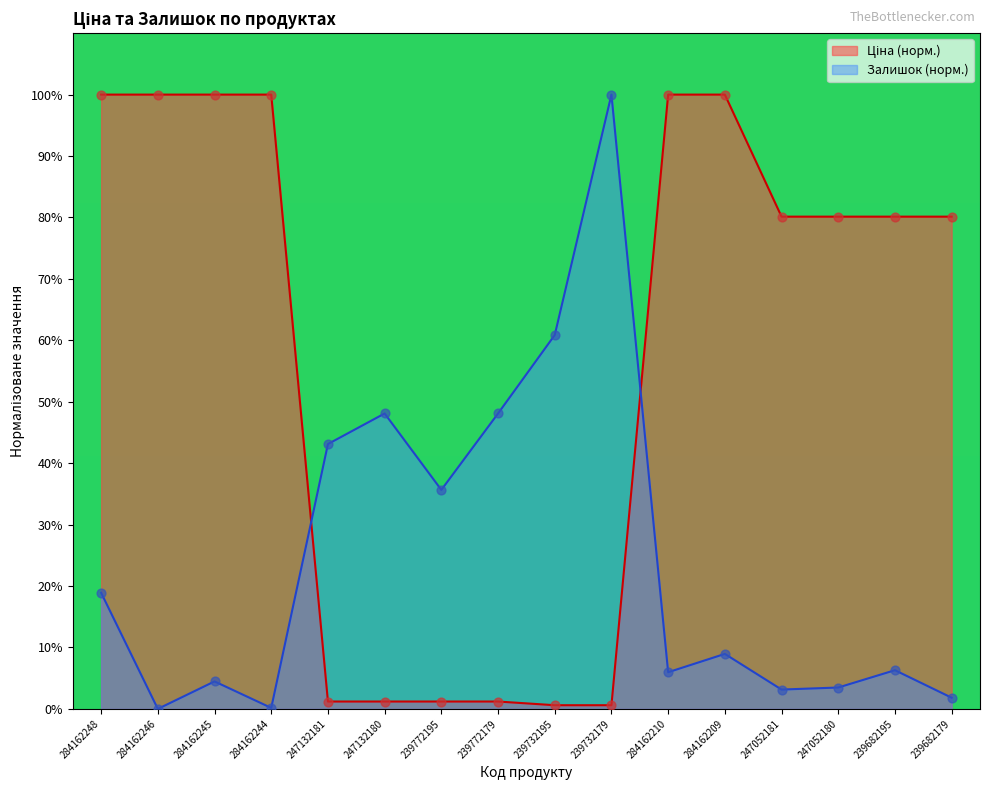

What are all the series names shown in the legend?

Ціна, Залишок